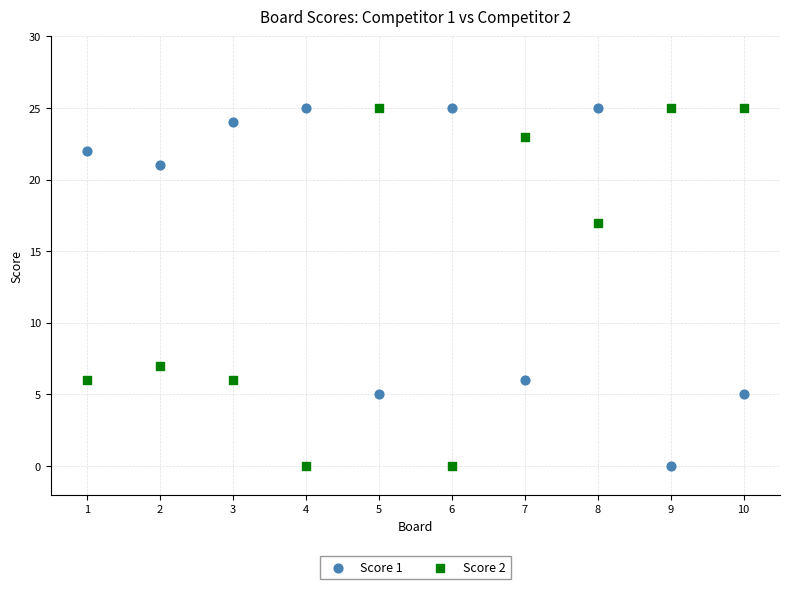

What is the X range (max minus min) for the scatter plot?

9